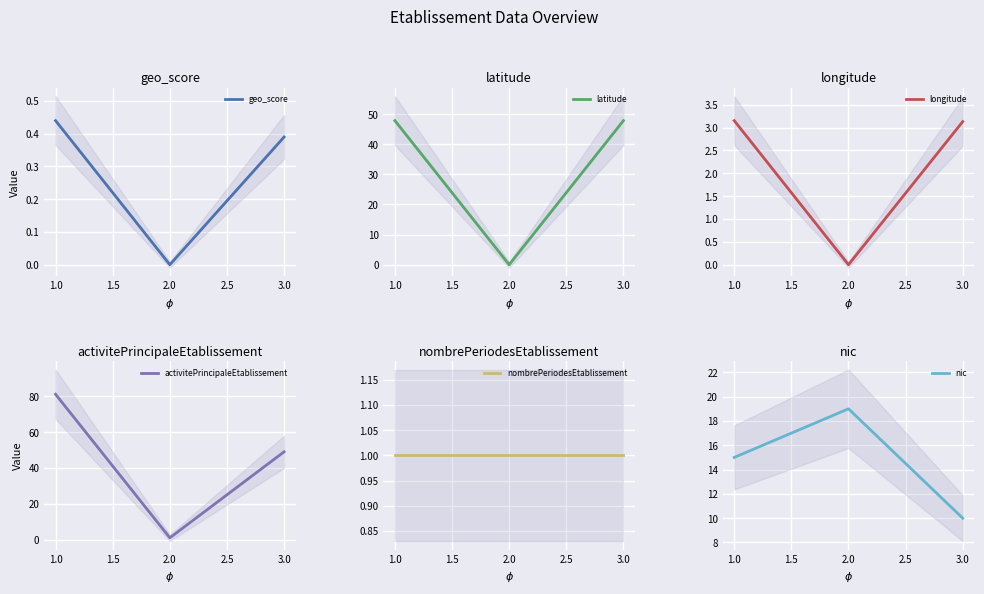

True or false: geo_score has a value of 0.0 at 2.0.

True